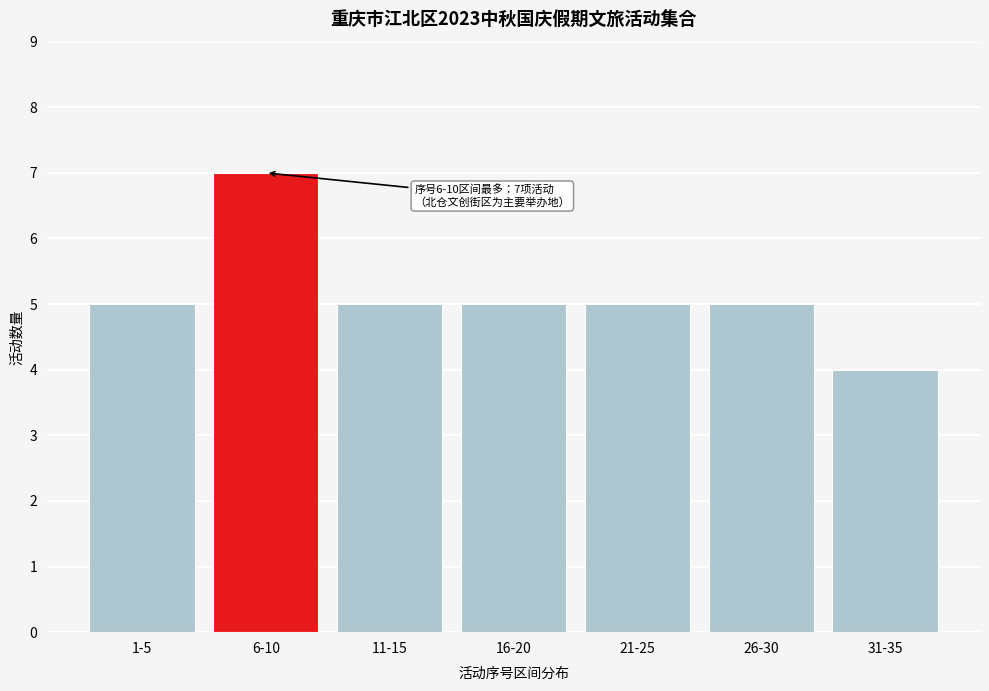

Reading left to right, extract all data points from this chart.

1-5=5	6-10=7	11-15=5	16-20=5	21-25=5	26-30=5	31-35=4